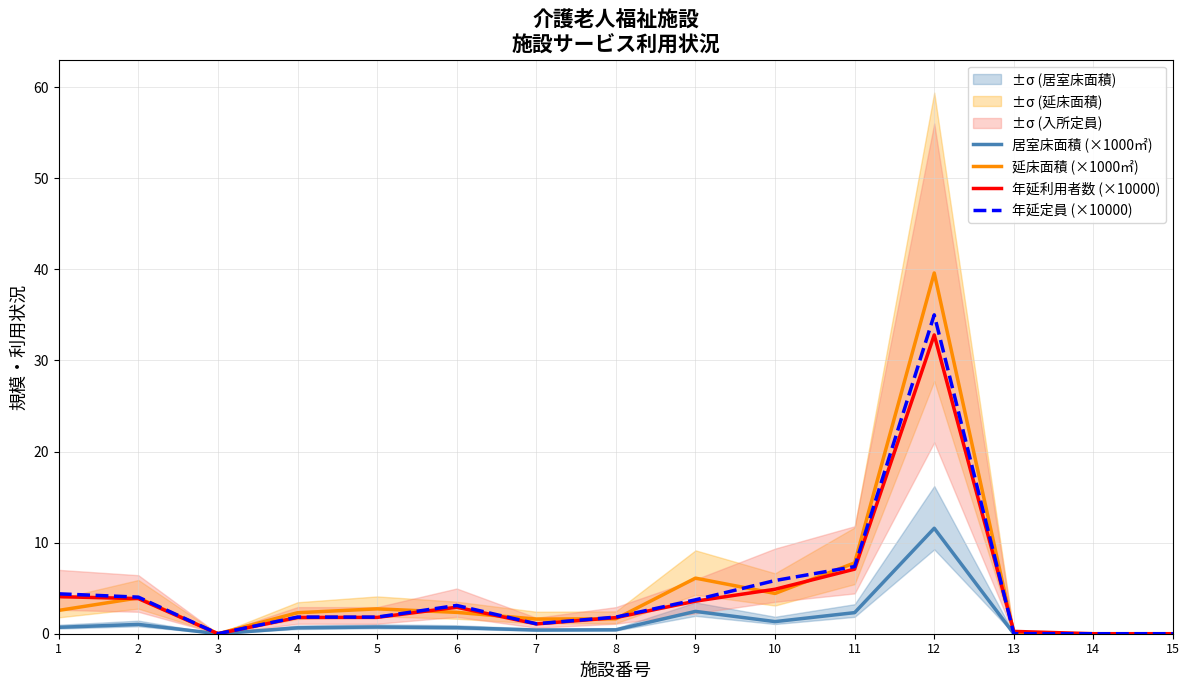

At 1, list the series in order from smallest to largest.

居室床面積 (×1000㎡), 延床面積 (×1000㎡), 年延利用者数 (×10000), 年延定員 (×10000)